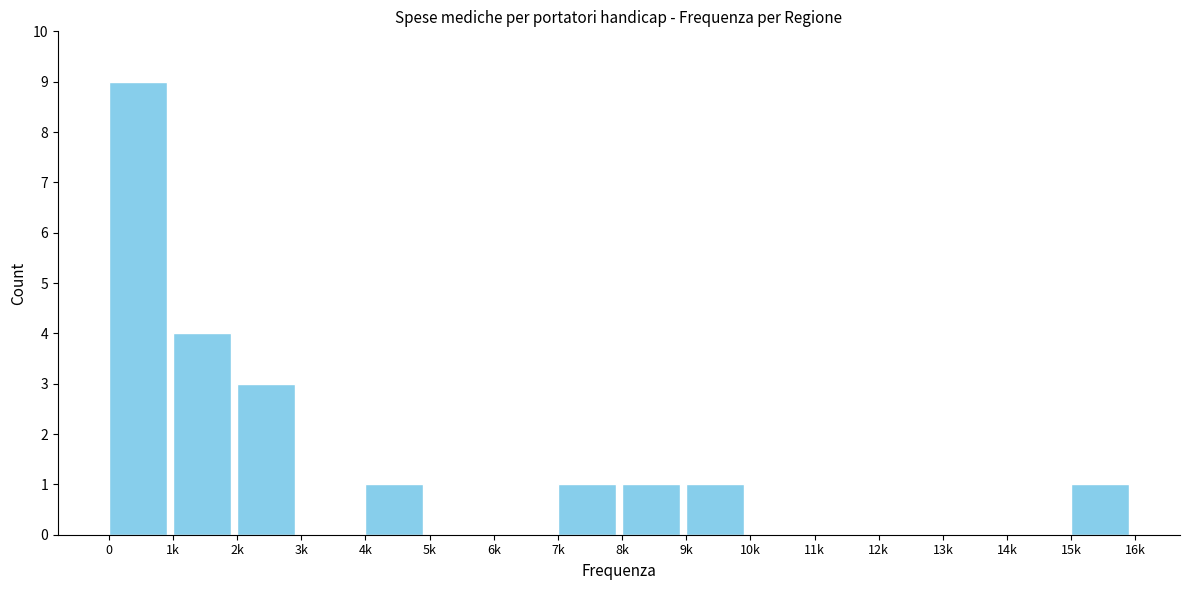

Reading right to left, what are all the values shown in this chart?

15k=1	14k=0	13k=0	12k=0	11k=0	10k=0	9k=1	8k=1	7k=1	6k=0	5k=0	4k=1	3k=0	2k=3	1k=4	0=9